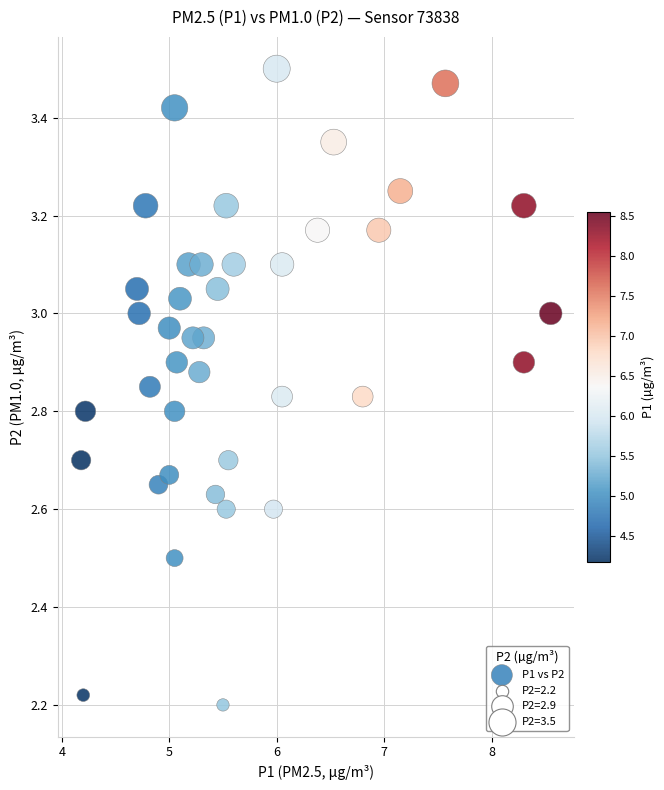

What is the range of Y values (max minus min)?

1.3